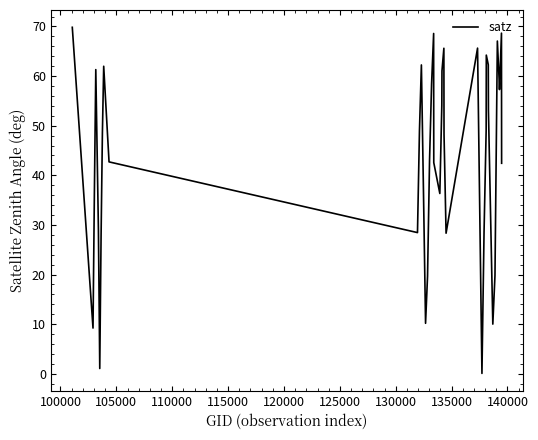

How many interior local valleys (lower than both neighbors) does the data have?

9